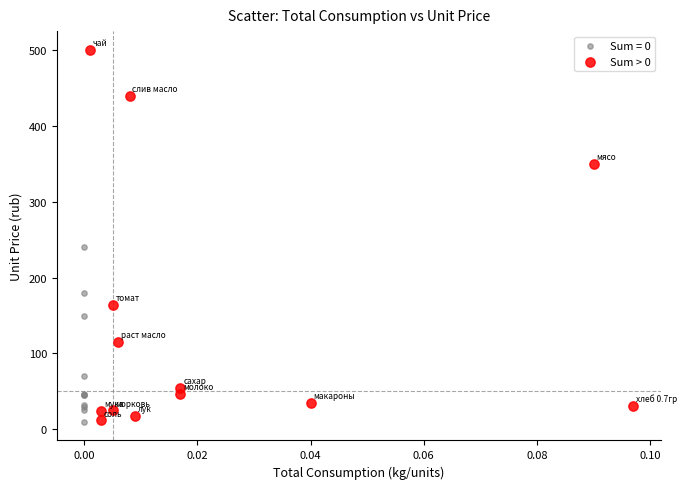

Which series has the largest Y range (max minus min)?

Sum > 0